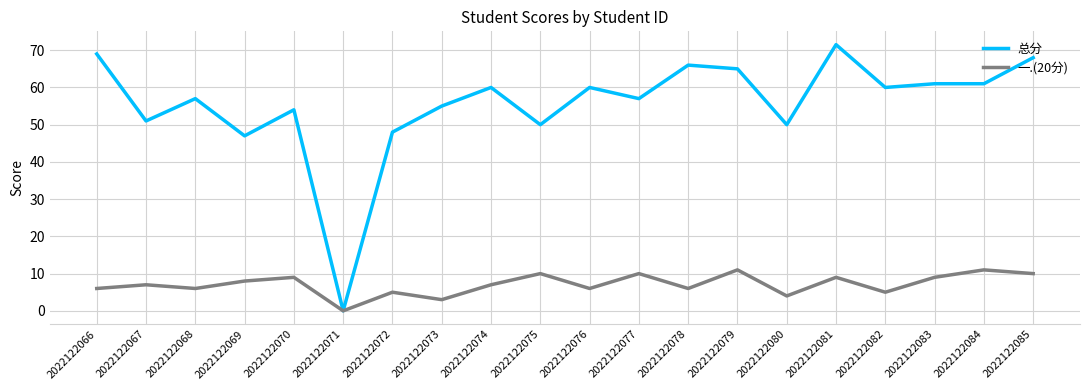

True or false: 一.(20分) has a value of 18.7 at 2022122084.

False